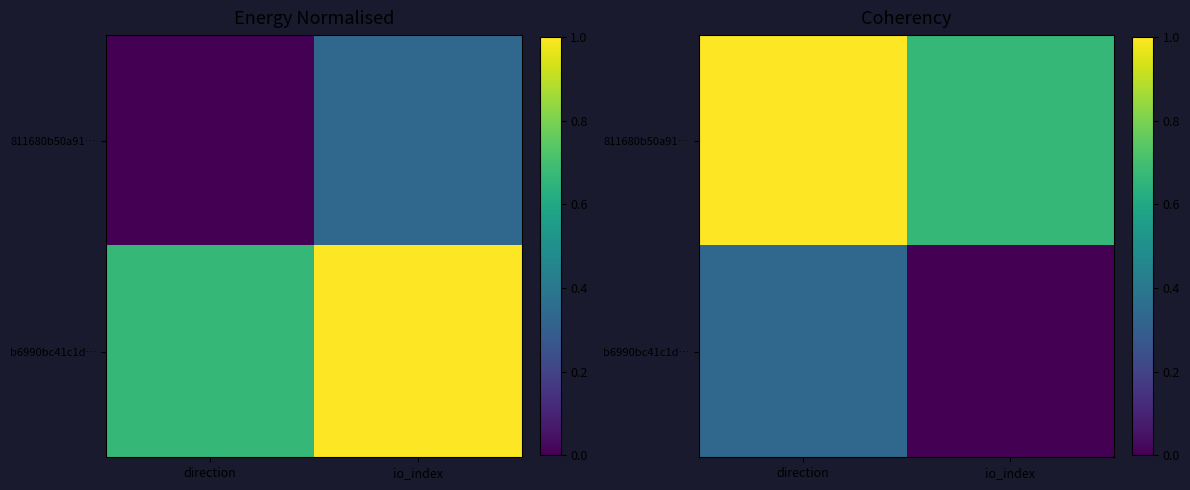

Count the 811680b50a91… values in the range 0 to 1.

2